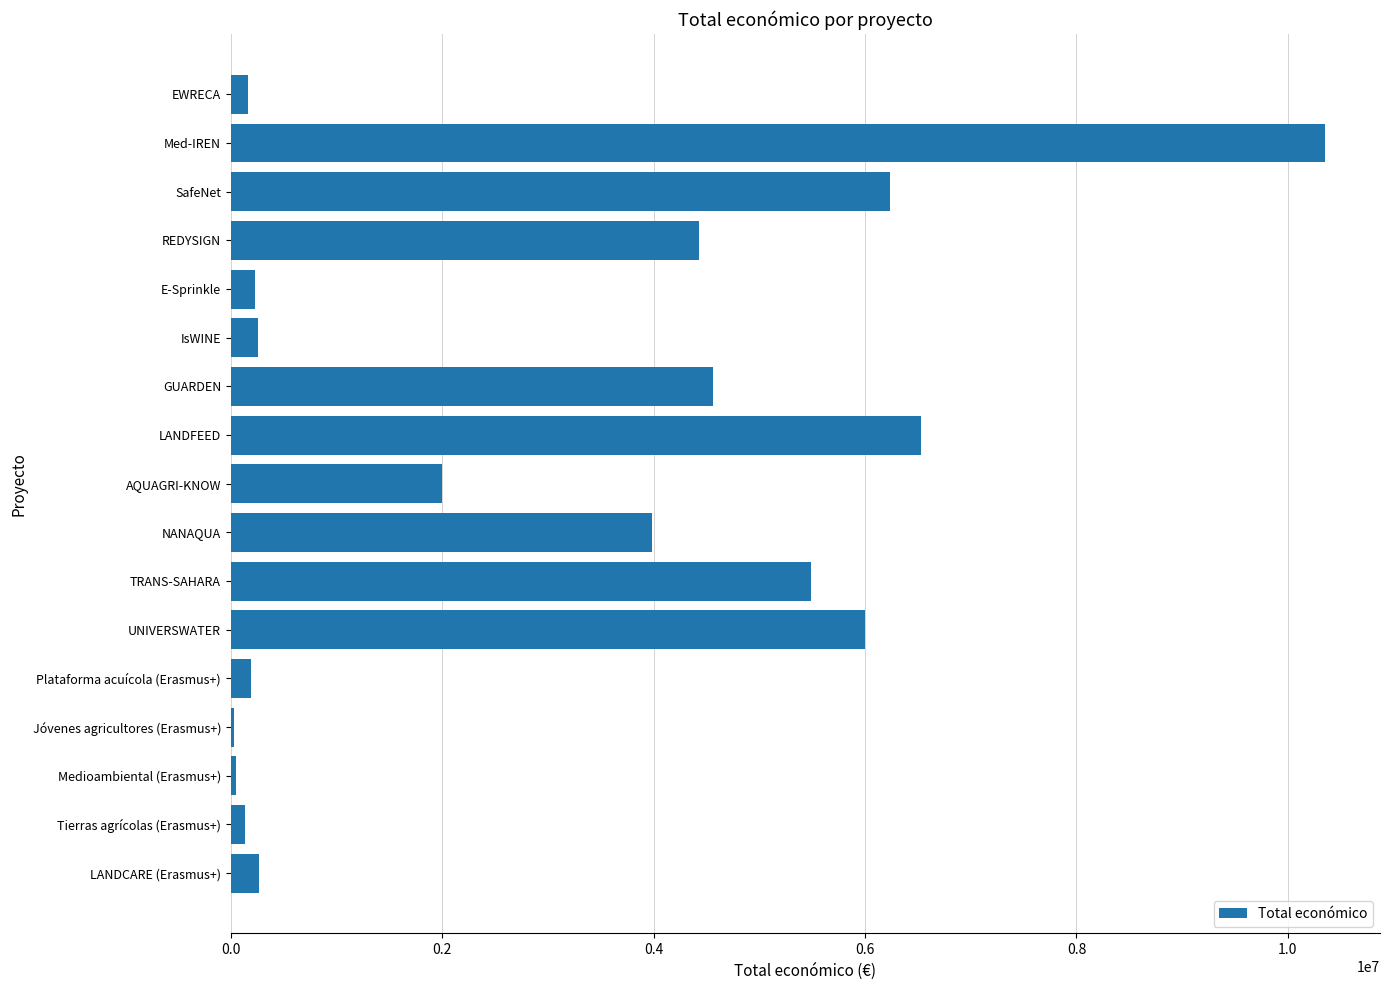

What is the sum of all values?

50895391